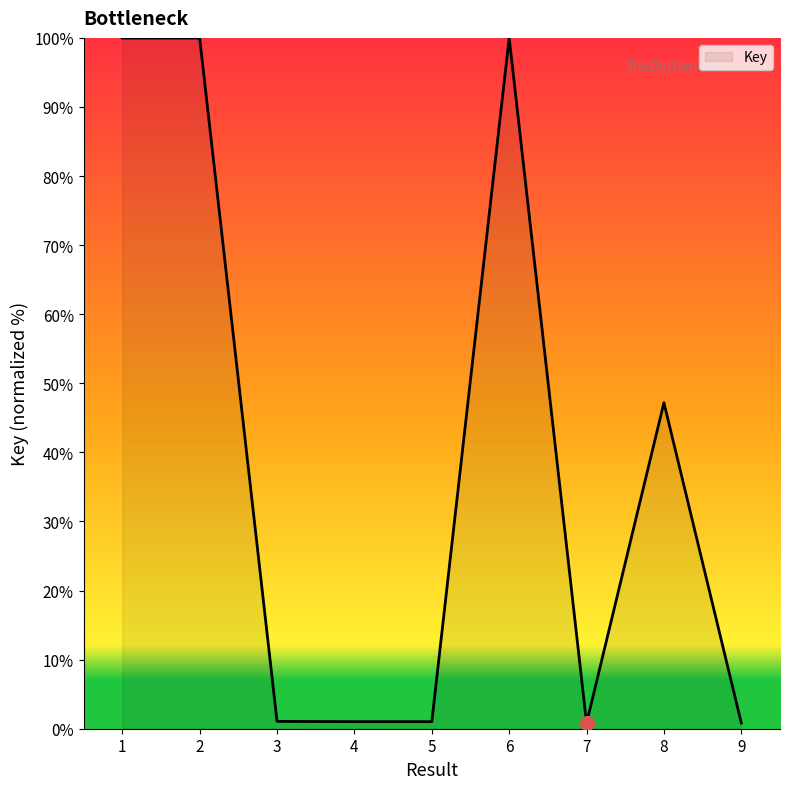

The chart shows a value of 0.8 at 9. True or false?

True